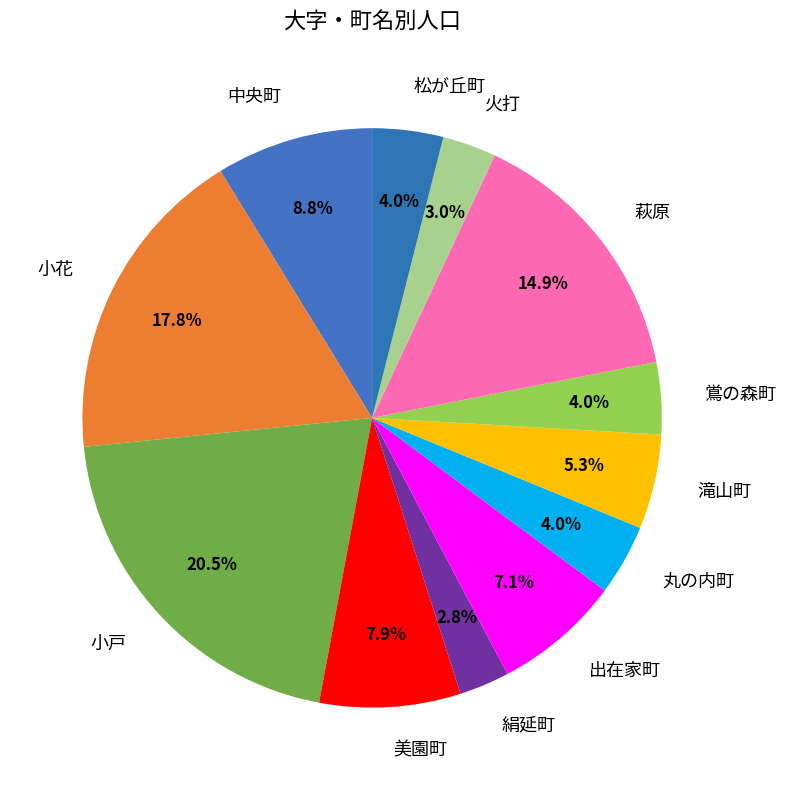

Does 絹延町 represent more than half of the total?

No